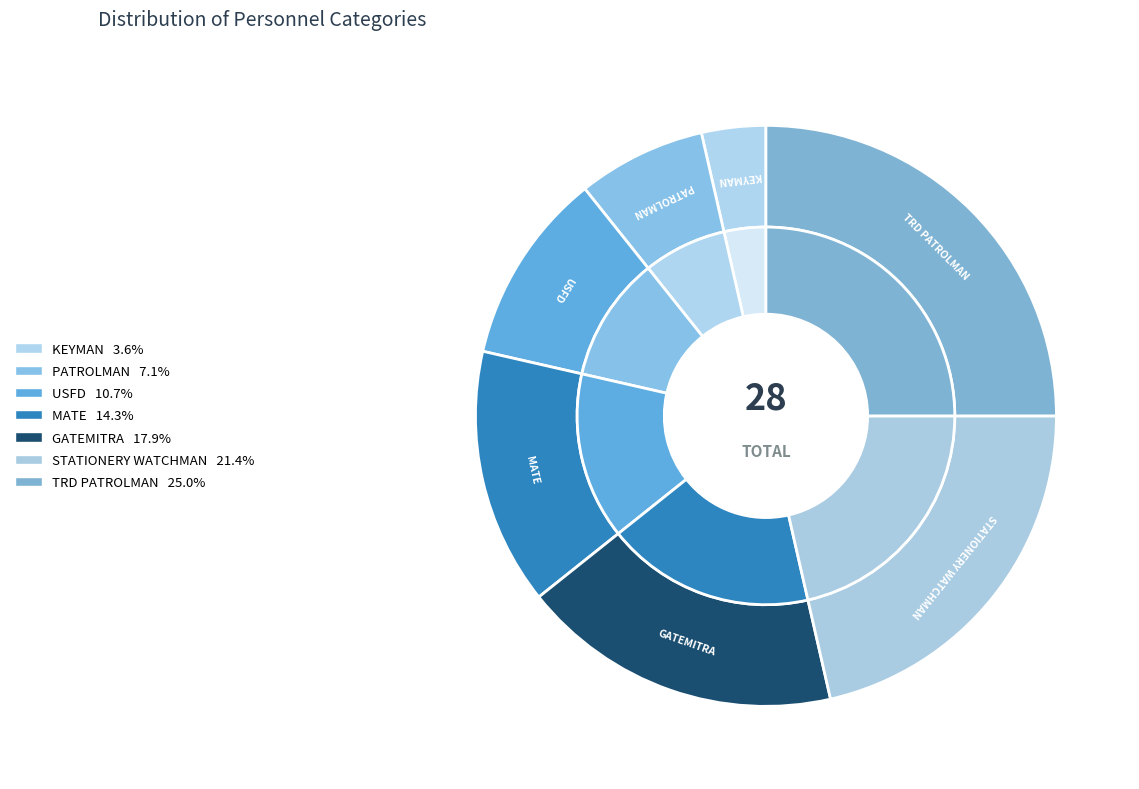

Approximately how many times larger is the value at TRD PATROLMAN compared to GATEMITRA?

1.4